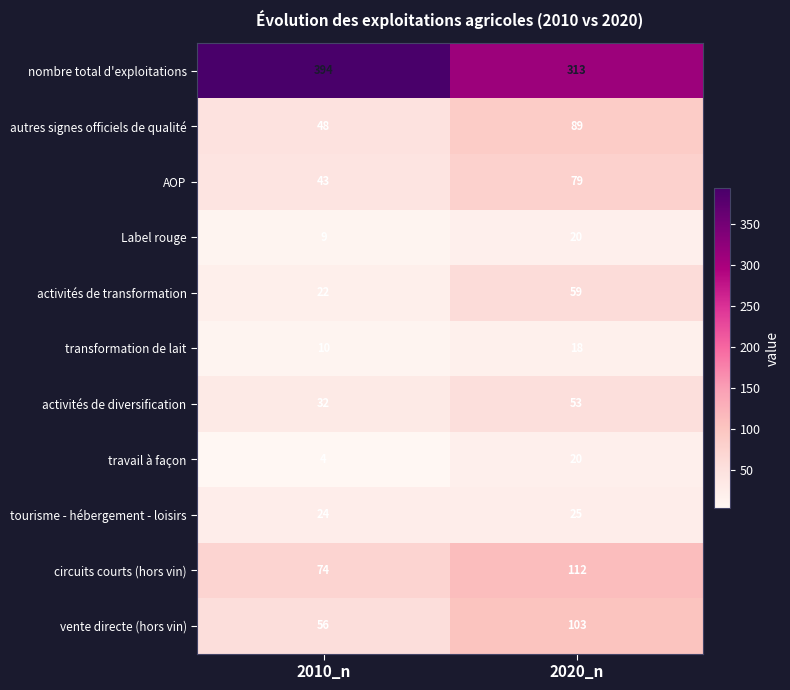

Reading left to right, transcribe all the data shown in this chart.

nombre total d'exploitations: 2010_n=394	2020_n=313
autres signes officiels de qualité: 2010_n=48	2020_n=89
AOP: 2010_n=43	2020_n=79
Label rouge: 2010_n=9	2020_n=20
activités de transformation: 2010_n=22	2020_n=59
transformation de lait: 2010_n=10	2020_n=18
activités de diversification: 2010_n=32	2020_n=53
travail à façon: 2010_n=4	2020_n=20
tourisme - hébergement - loisirs: 2010_n=24	2020_n=25
circuits courts (hors vin): 2010_n=74	2020_n=112
vente directe (hors vin): 2010_n=56	2020_n=103